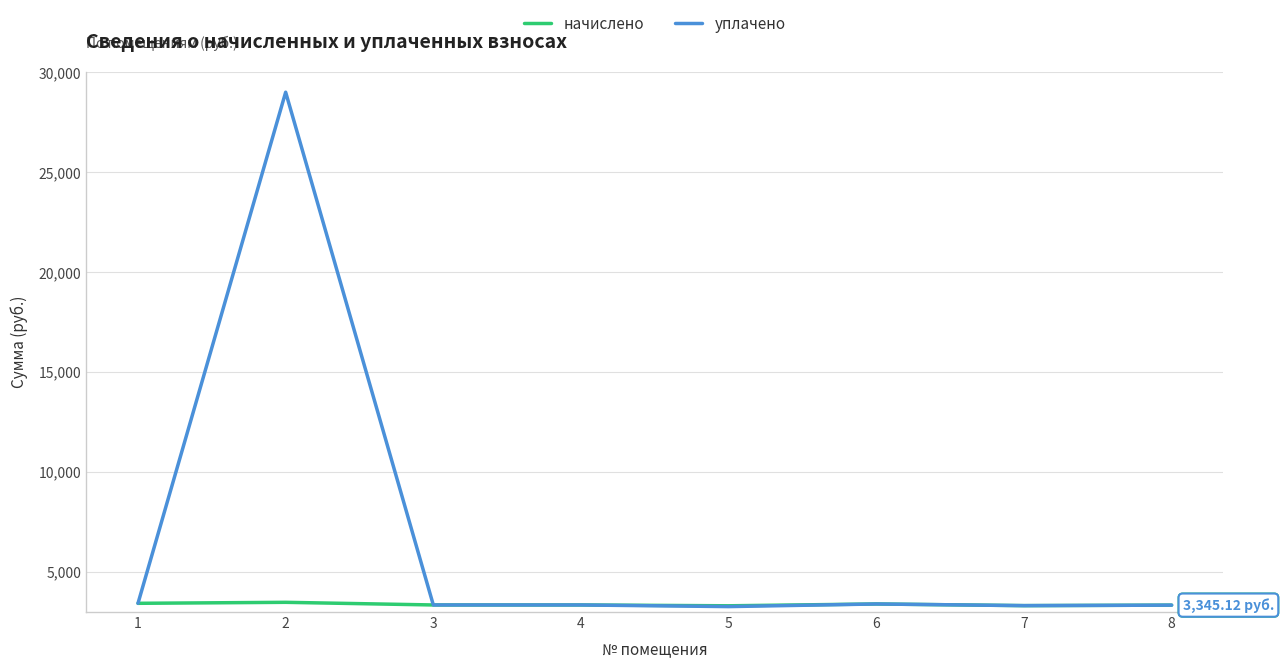

Rank the series by their average value, from highest to lowest.

уплачено, начислено